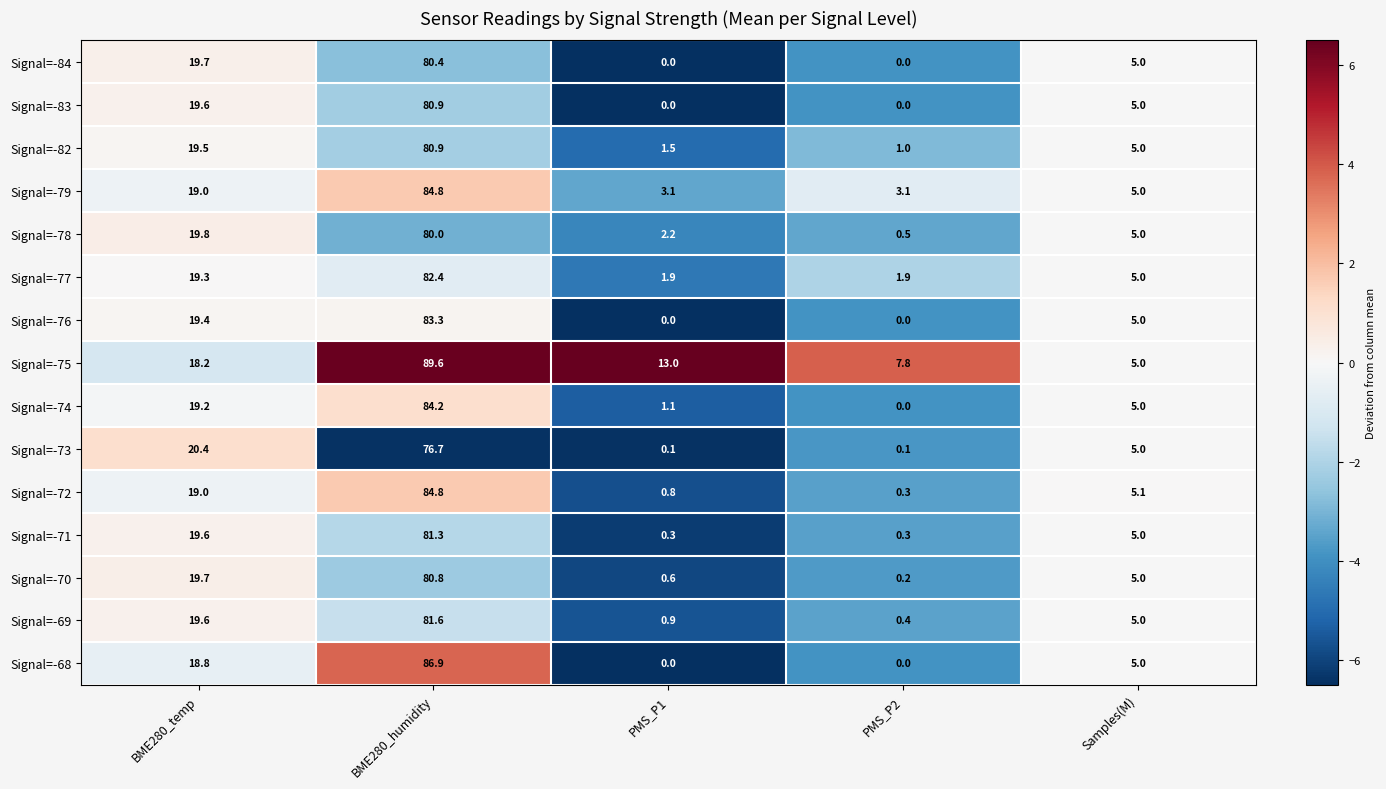

What is the total value across all series at PMS_P2?

15.6